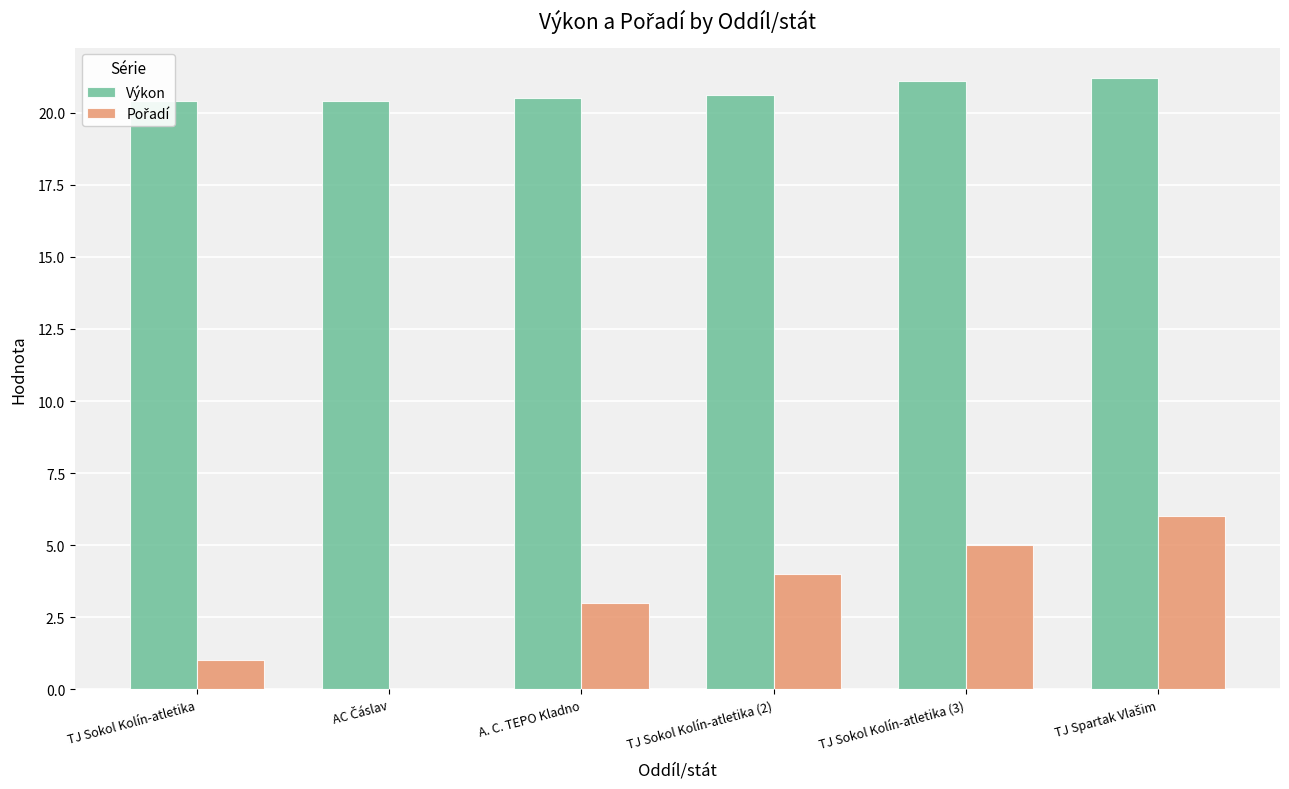

What is the total value across all series at TJ Spartak Vlašim?

27.2